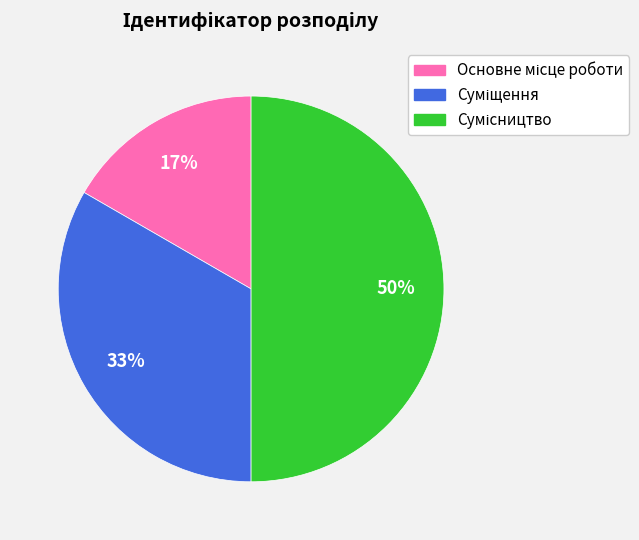

To the nearest percent, what is the difference between the largest and smallest slice percentages?

33%